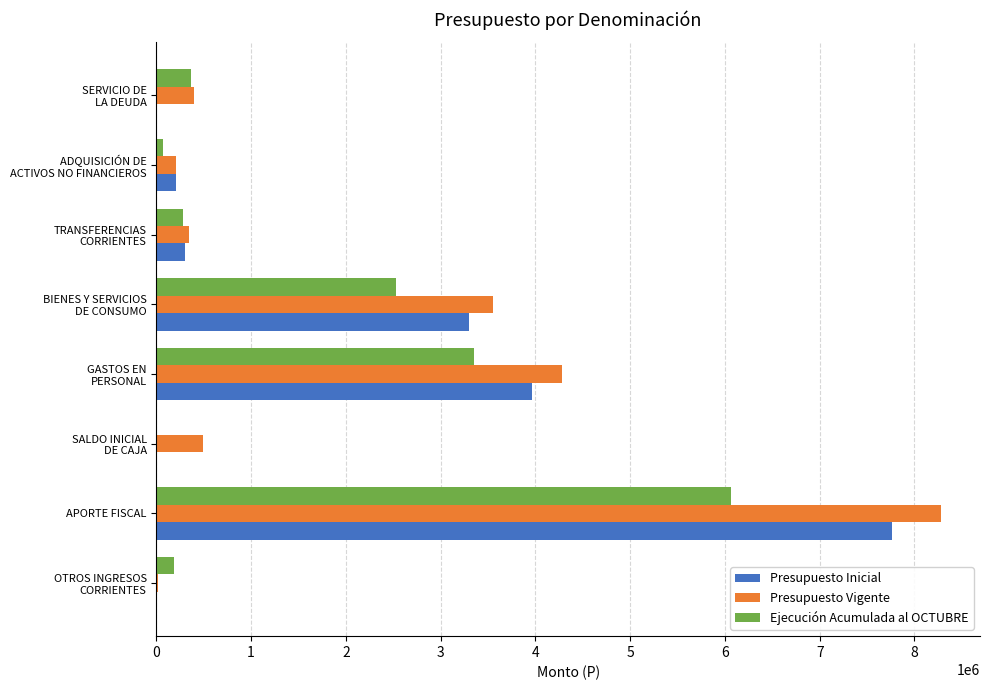

At which category is the sum across all series the highest?

APORTE FISCAL